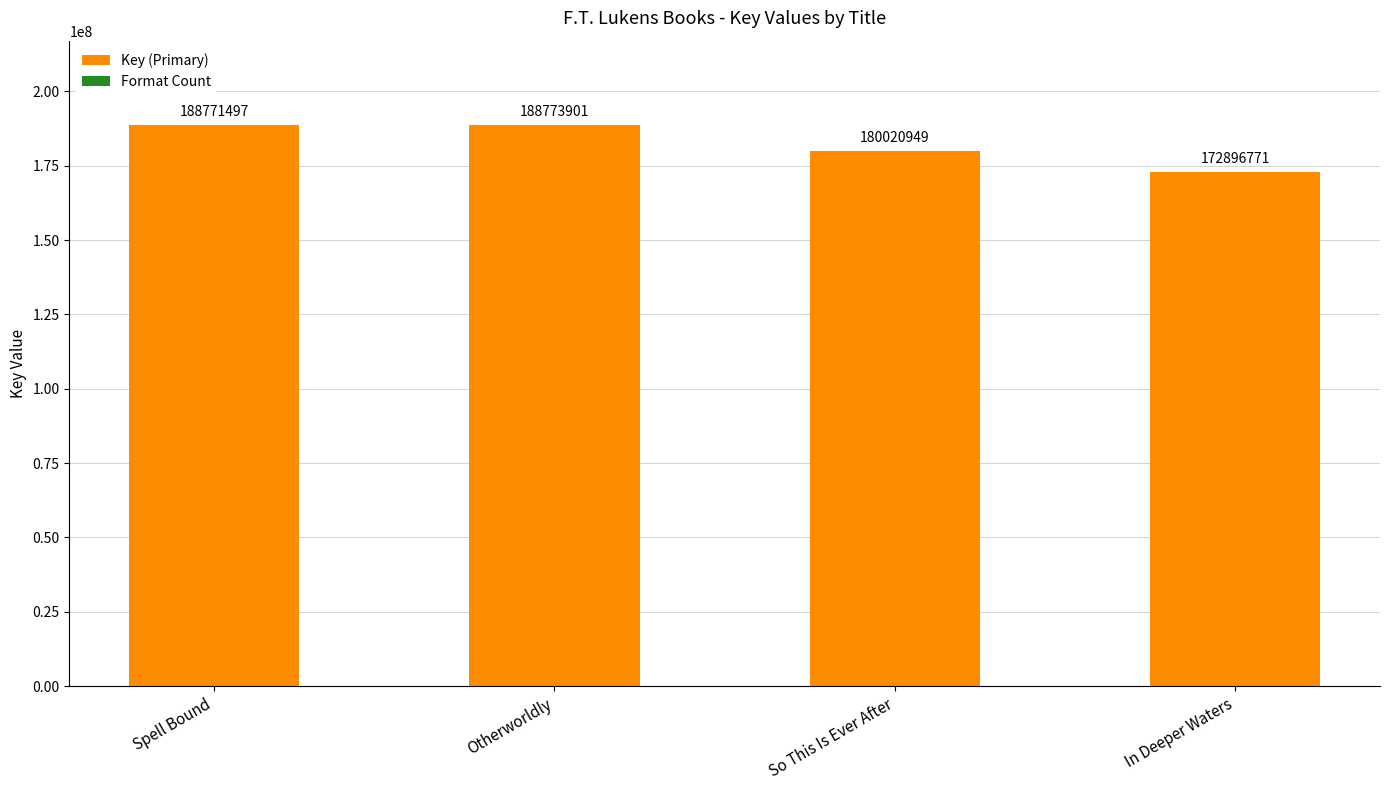

At which category is the sum across all series the highest?

Otherworldly